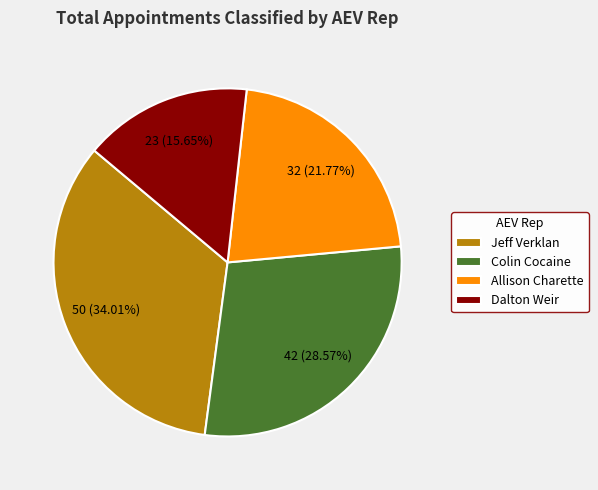

What is the total percentage of Colin Cocaine and Allison Charette?

50.3%